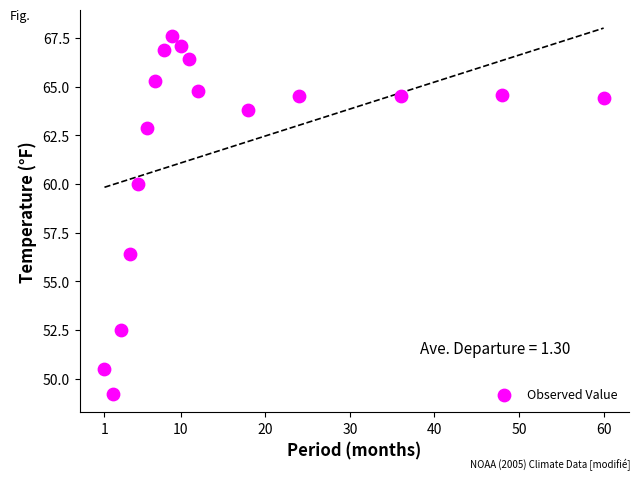

What is the range of Y values (max minus min)?

18.4